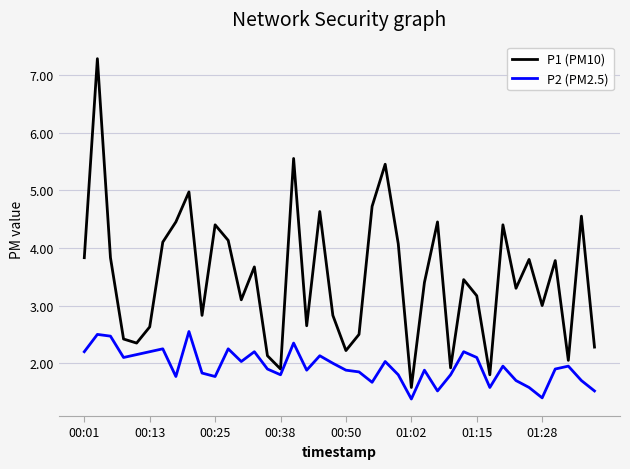

True or false: P1 (PM10) and P2 (PM2.5) intersect in this chart.

False